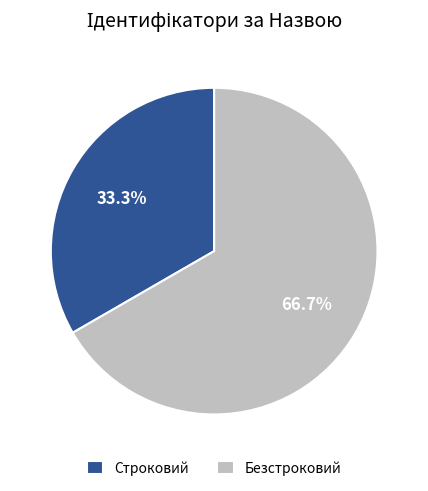

Which slice is the largest?

Безстроковий